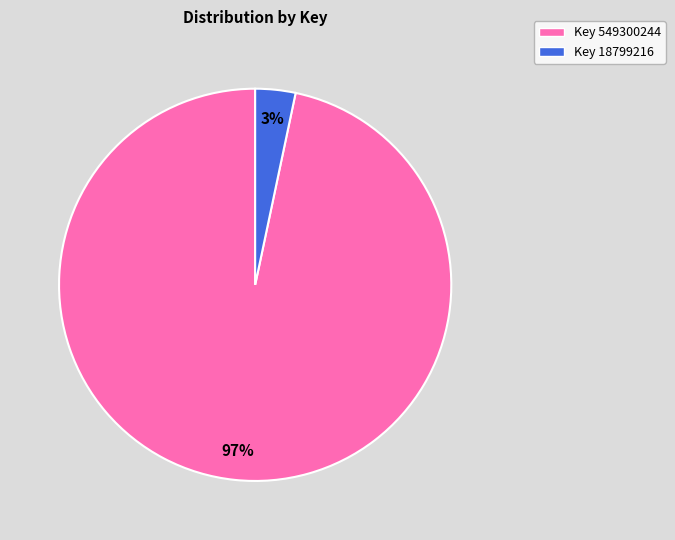

To the nearest percent, what is the average slice percentage?

50%